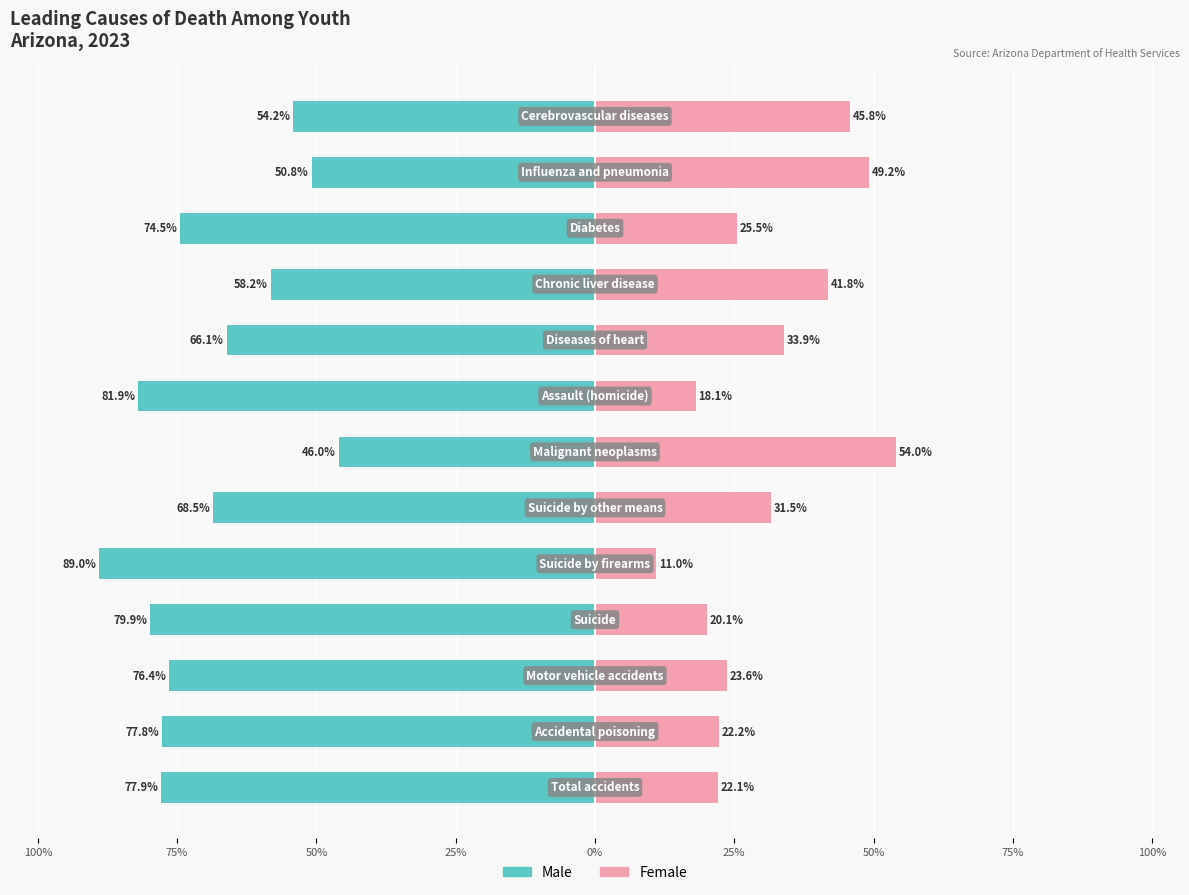

What is the sum of the Male values at 12 and 11?

-105.0